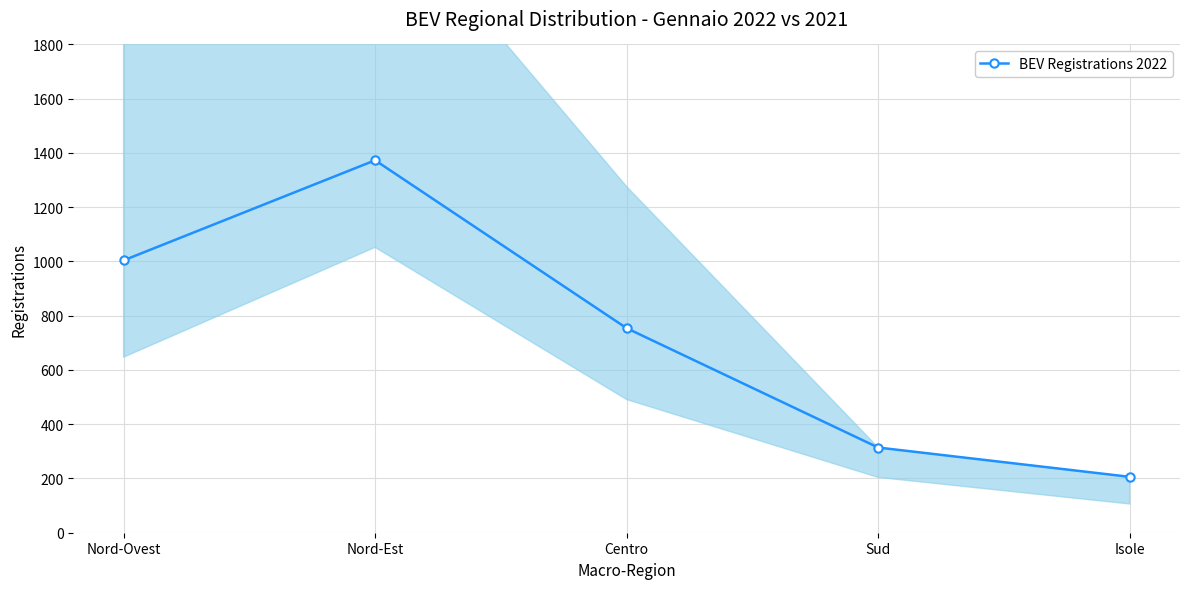

Which category has the lowest value across all series?

Isole